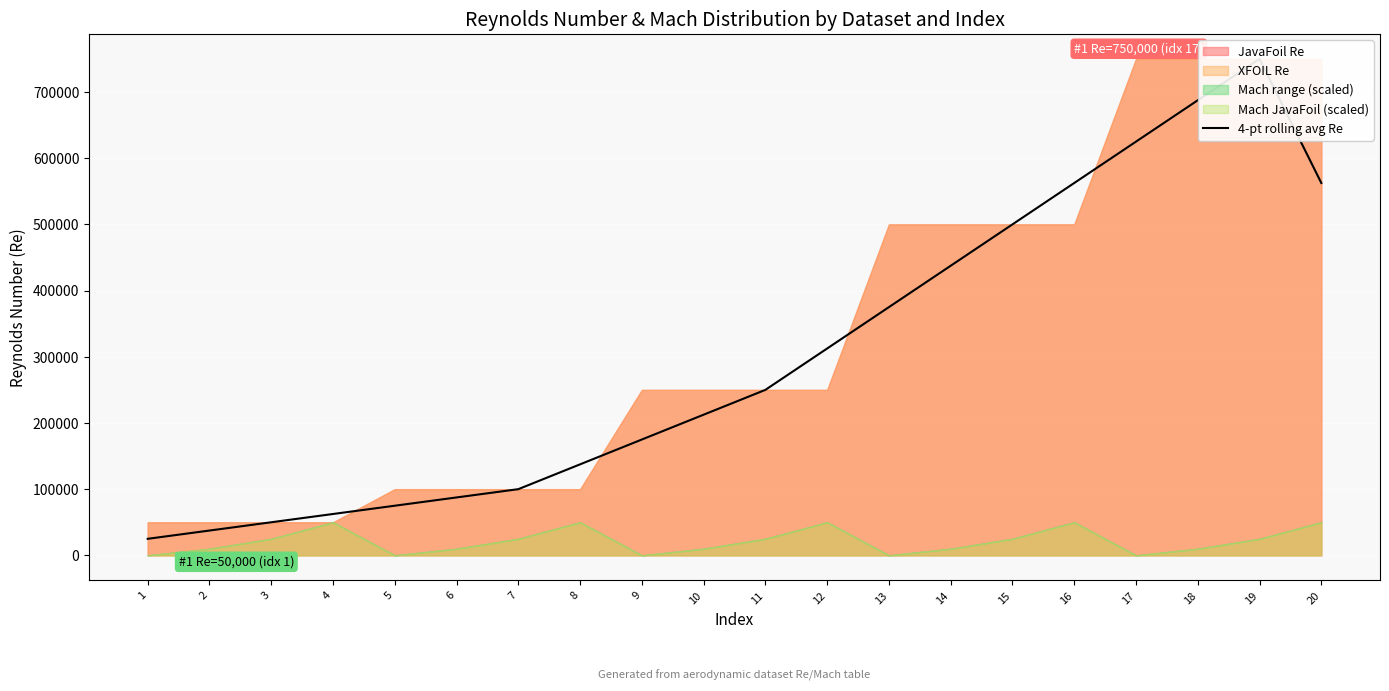

True or false: there are more than 2 points higher than both neighbors.

False